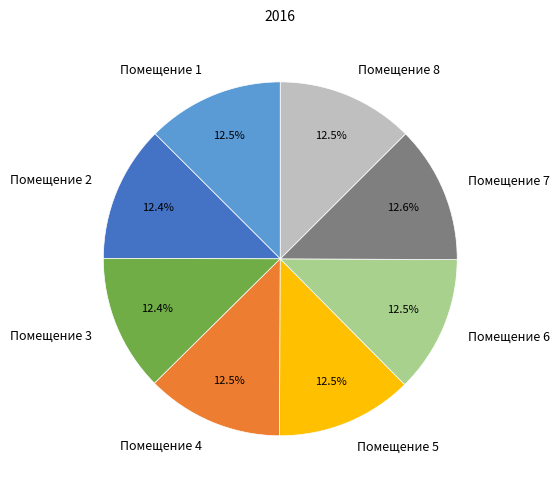

Approximately how many times larger is the value at Помещение 6 compared to Помещение 8?

1.0